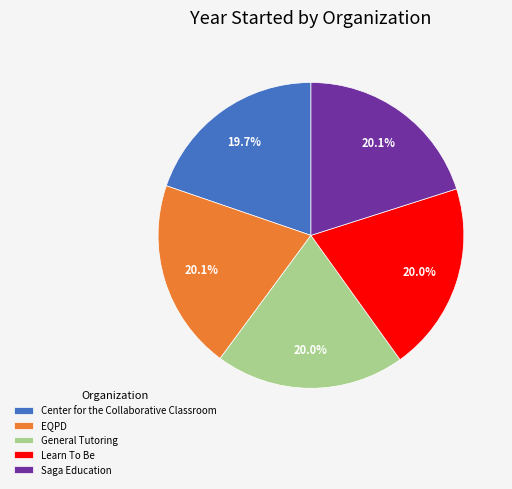

To the nearest percent, what percentage of the pie is Center for the Collaborative Classroom?

20%